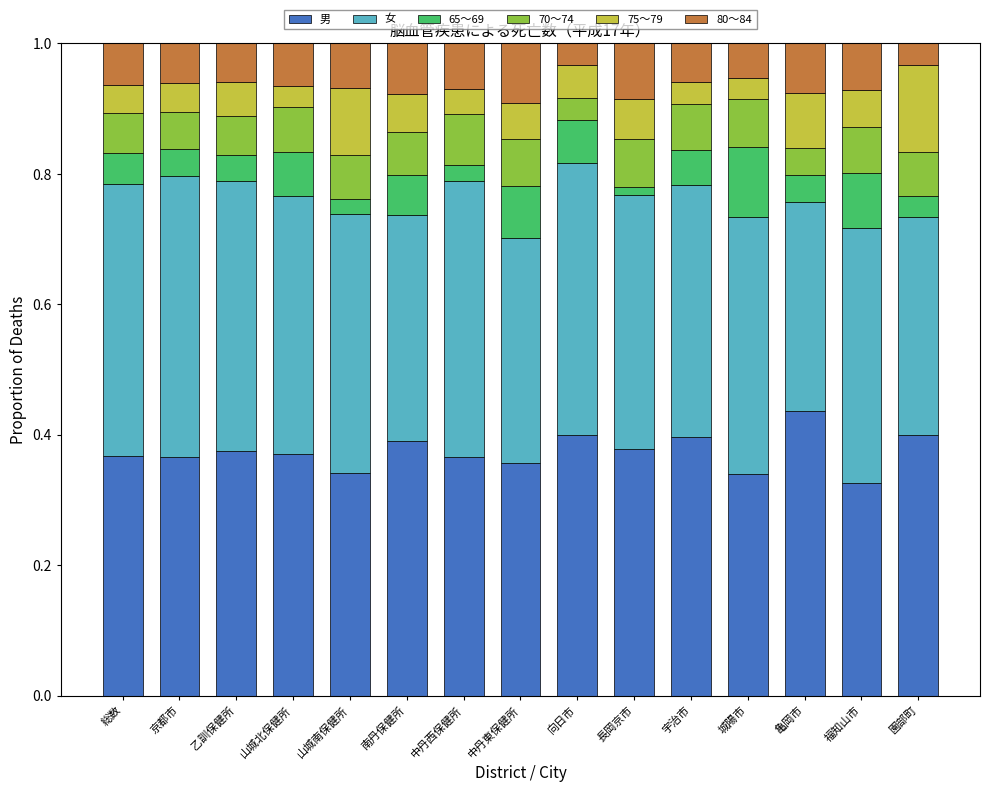

At which label does 男 reach its peak?

亀岡市